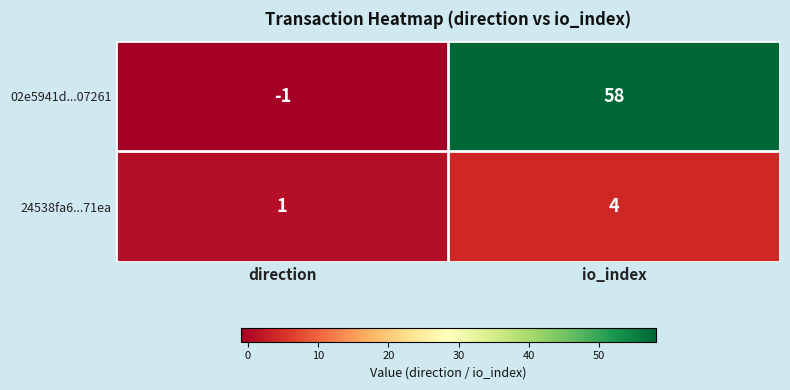

What value does the 24538fa6...71ea series have at io_index?

4